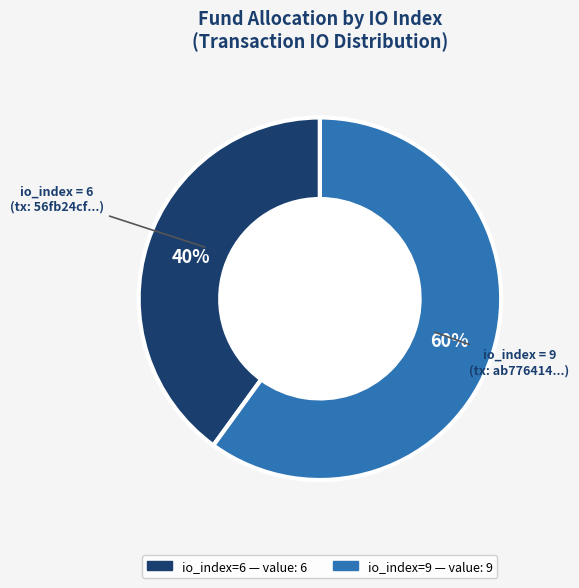

Is the sum of io_index=9 and io_index=6 greater than half?

Yes